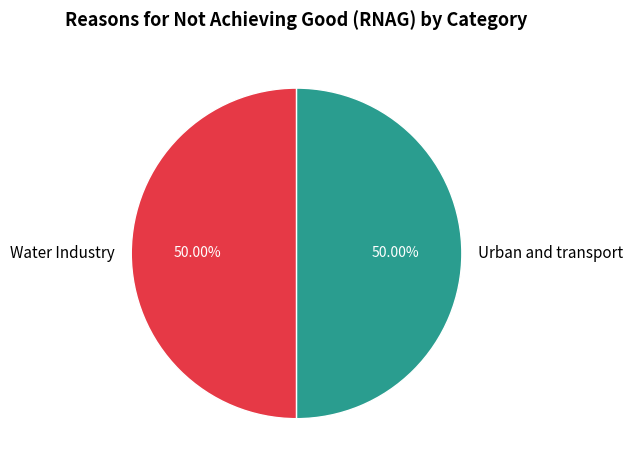

True or false: Urban and transport accounts for 50% of the total.

True